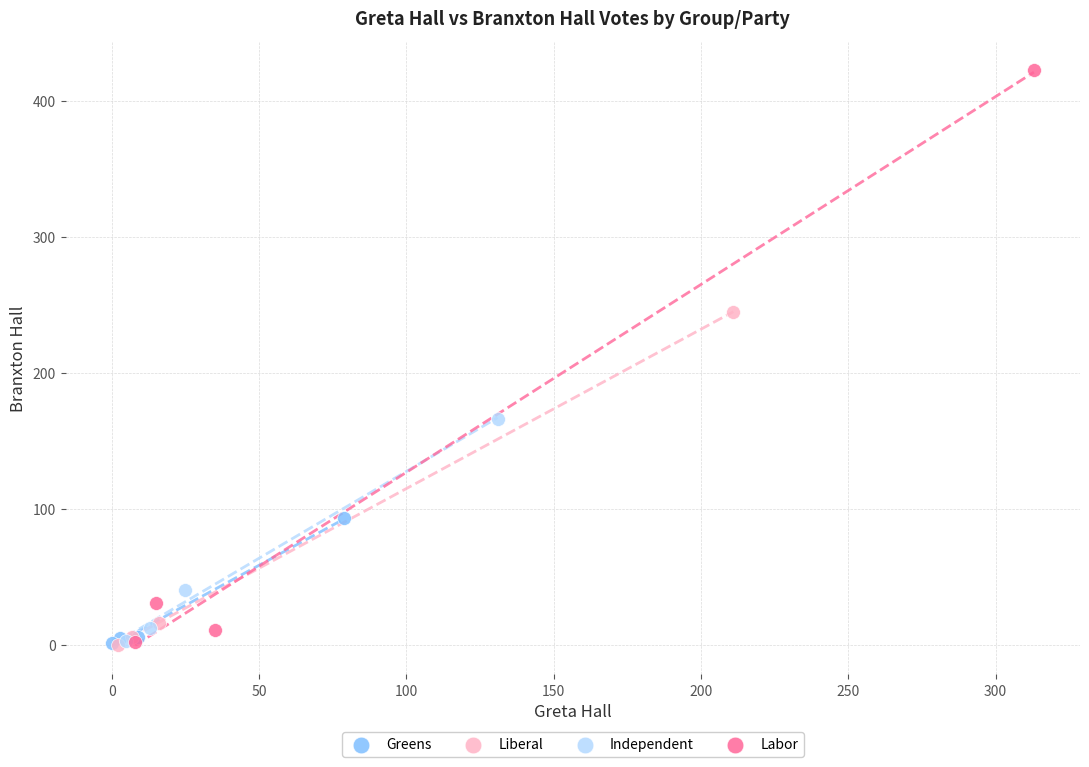

Which series has the largest Y range (max minus min)?

Labor